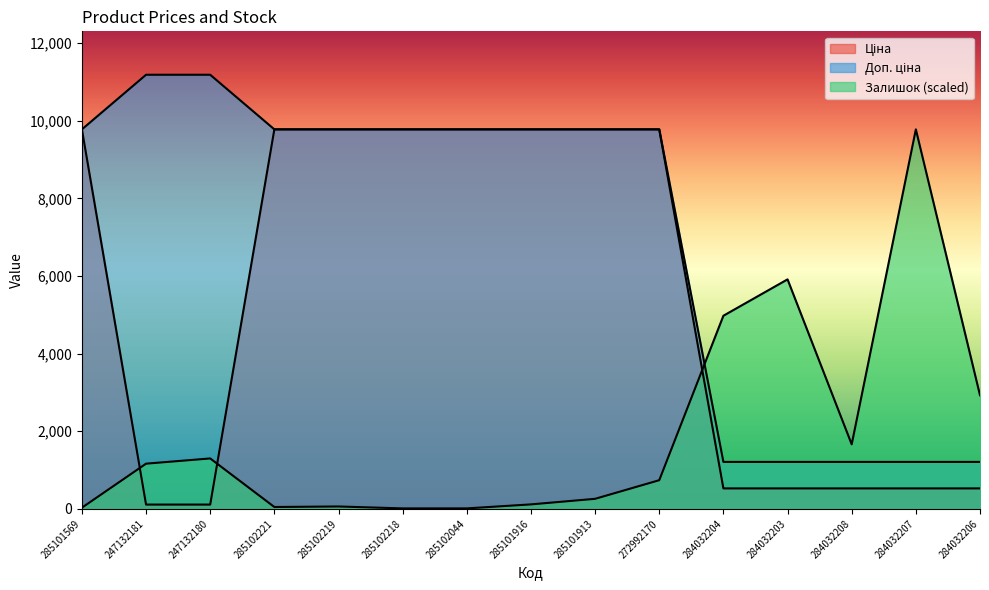

List the series in order of their overall mean, lowest first.

Залишок, Ціна, Доп. ціна